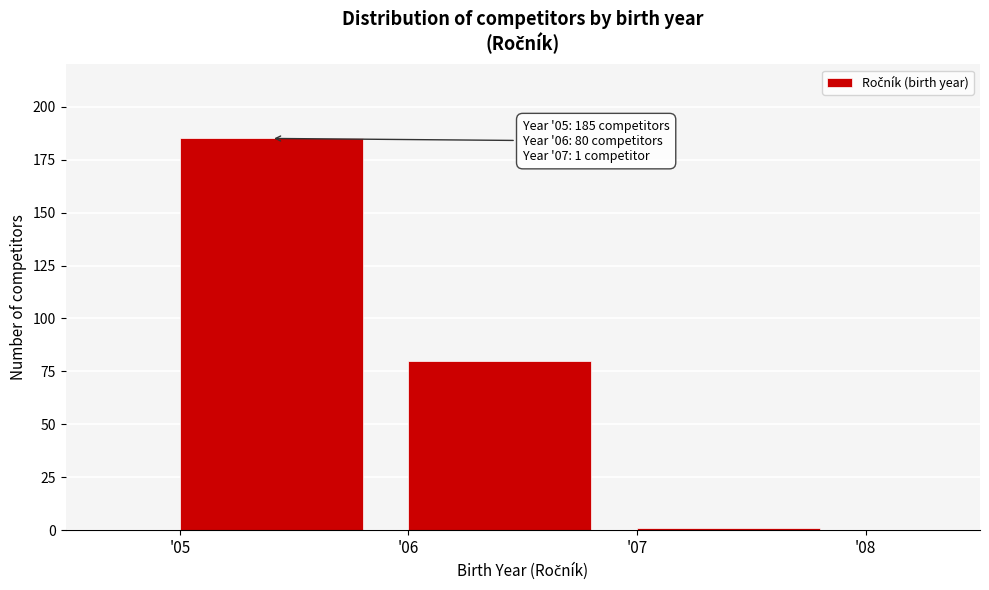

Reading right to left, transcribe all the data shown in this chart.

'07=1	'06=80	'05=185